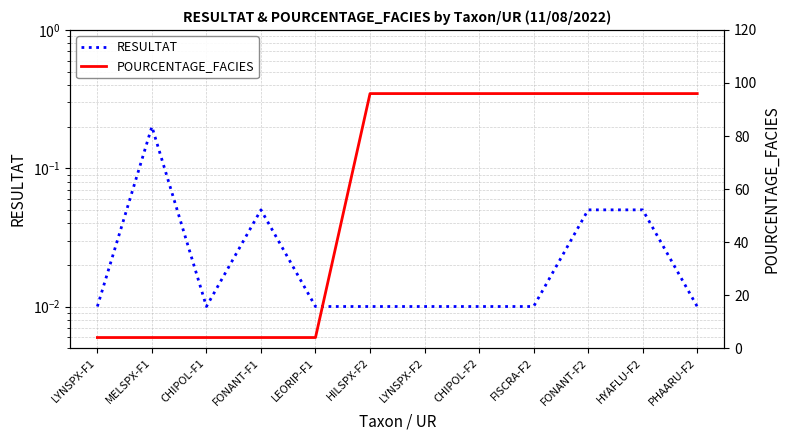

What is the label of the 9th point from the left?

FISCRA-F2